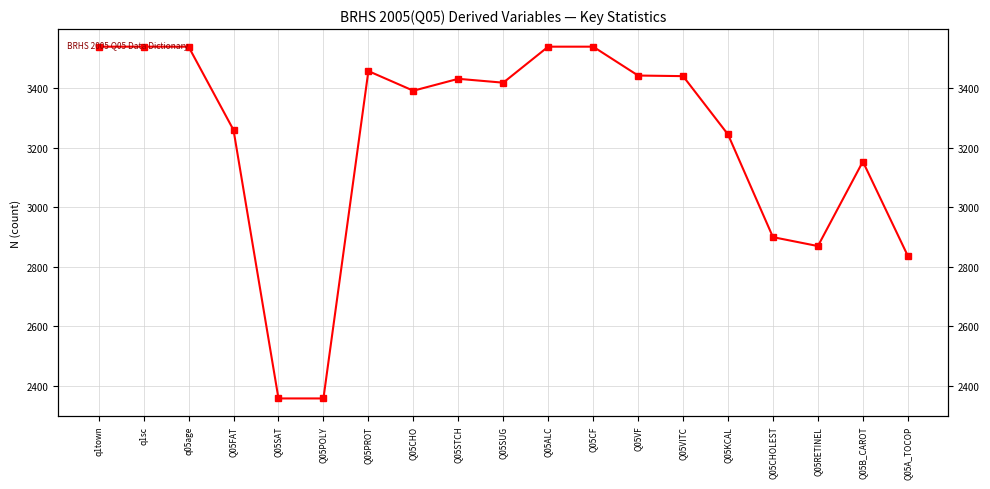

List the labels in order of value, largest first.

q1town, q1sc, q05age, Q05ALC, Q05CF, Q05PROT, Q05VF, Q05VITC, Q05STCH, Q05SUG, Q05CHO, Q05FAT, Q05KCAL, Q05B_CAROT, Q05CHOLEST, Q05RETINEL, Q05A_TOCOP, Q05SAT, Q05POLY